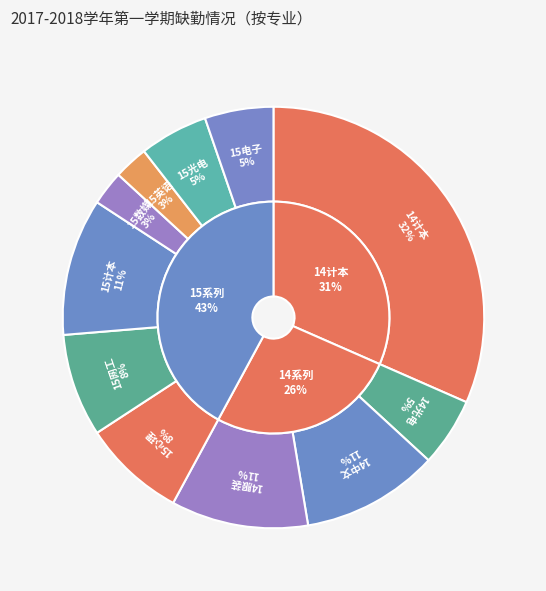

What percentage is NOT represented by 15英语?

97.4%